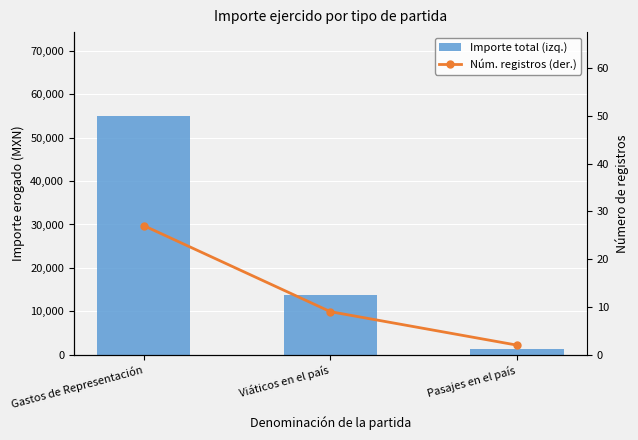

What is the label of the 1st bar from the left?

Gastos de Representación